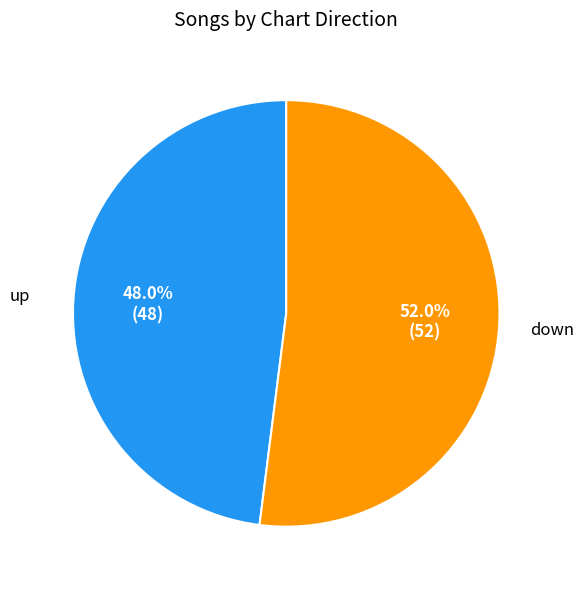

How many slices are in this pie chart?

2